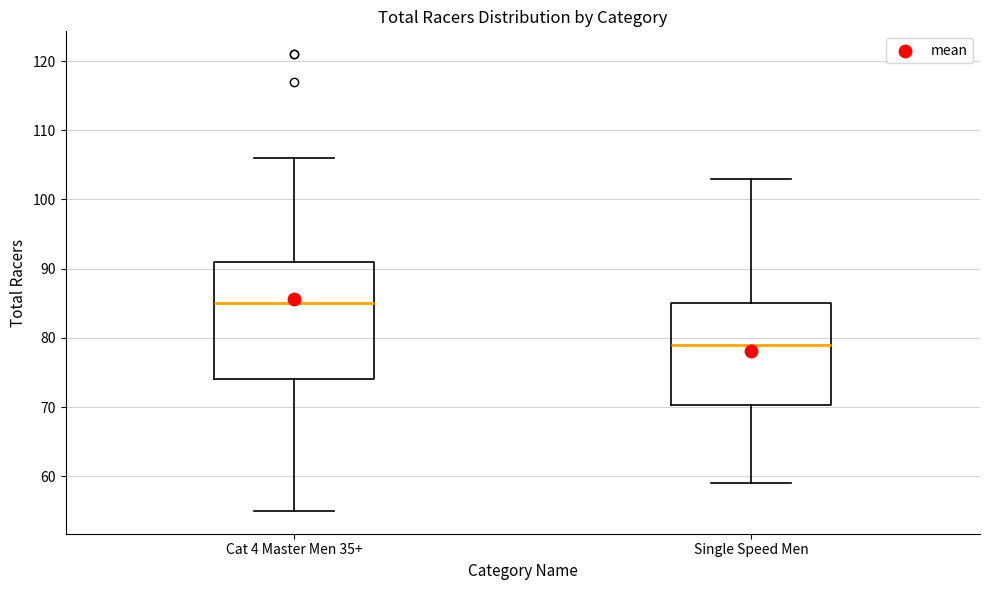

Reading left to right, transcribe this box plot: for each box, give where its median line is, the range the box spans, and where its two whiskers end, as read against the y-axis. The values are not printed on the chart, so give them approximately, as read against the axis.

Cat 4 Master Men 35+: median 85, box 74 to 91, whiskers 55 to 106
Single Speed Men: median 79, box 70 to 85, whiskers 59 to 103